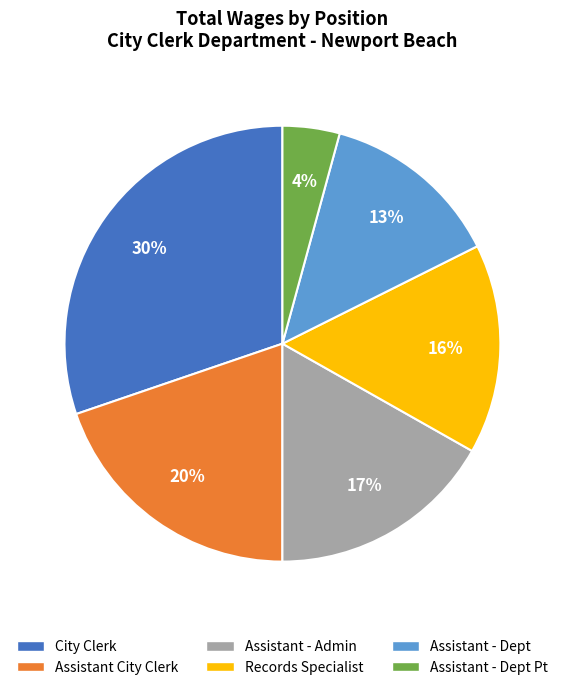

Is there any slice that represents more than half of the pie?

No